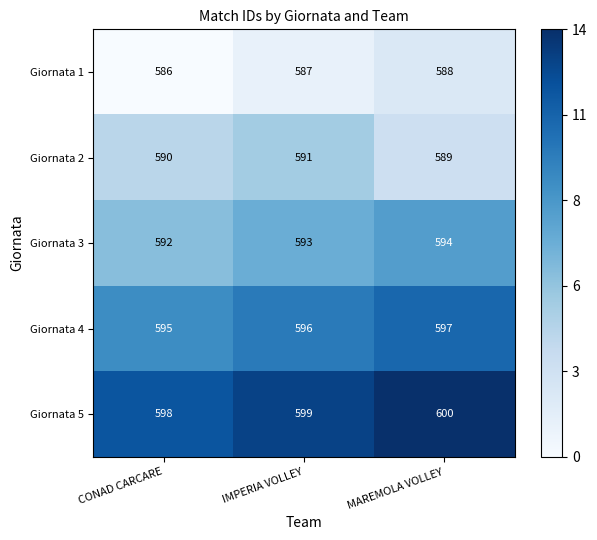

How many Giornata 2 values are between 589 and 591?

3